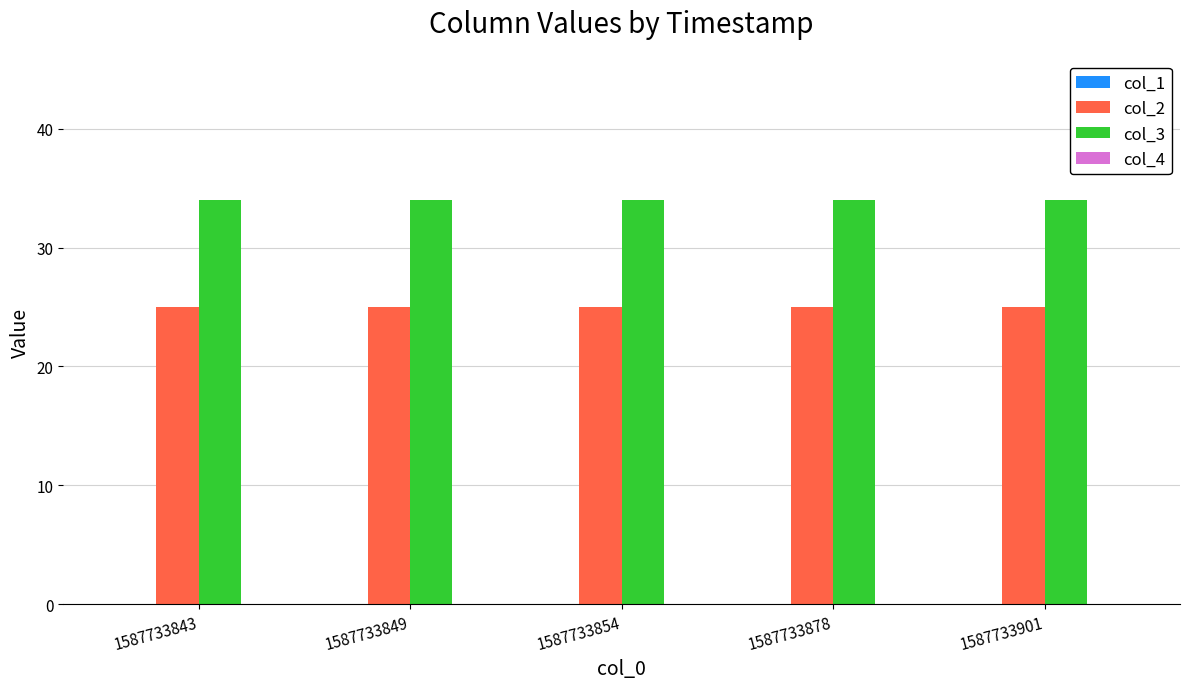

What is the maximum value shown in the chart?

34